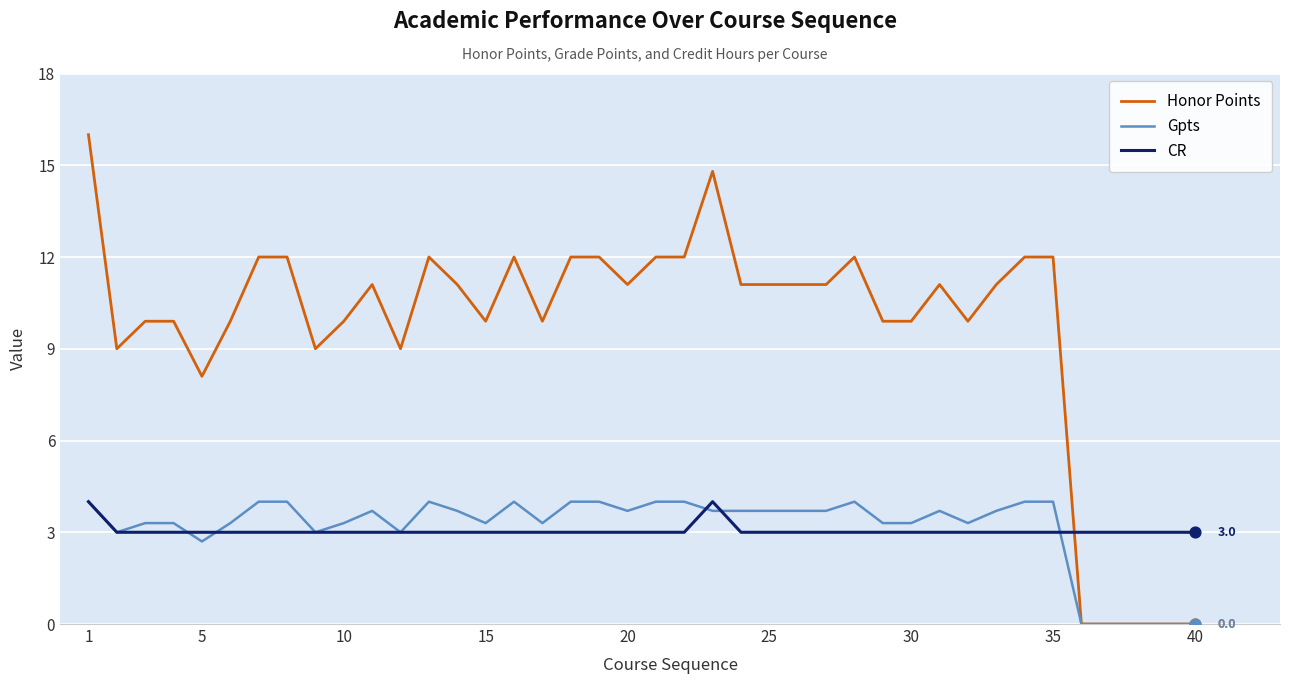

Which series has the largest range (max minus min)?

Honor Points